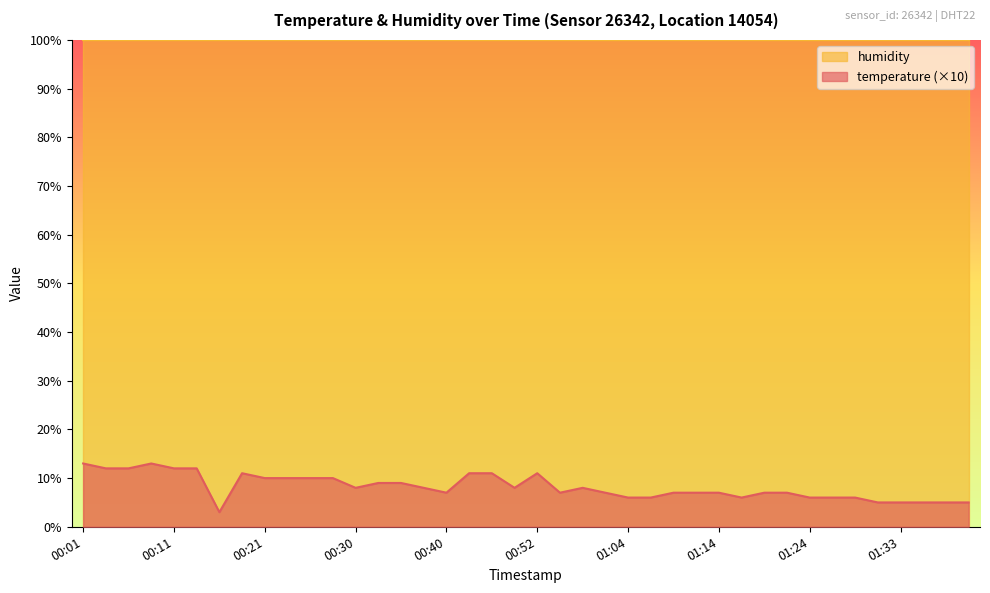

How many values are below 8?

20